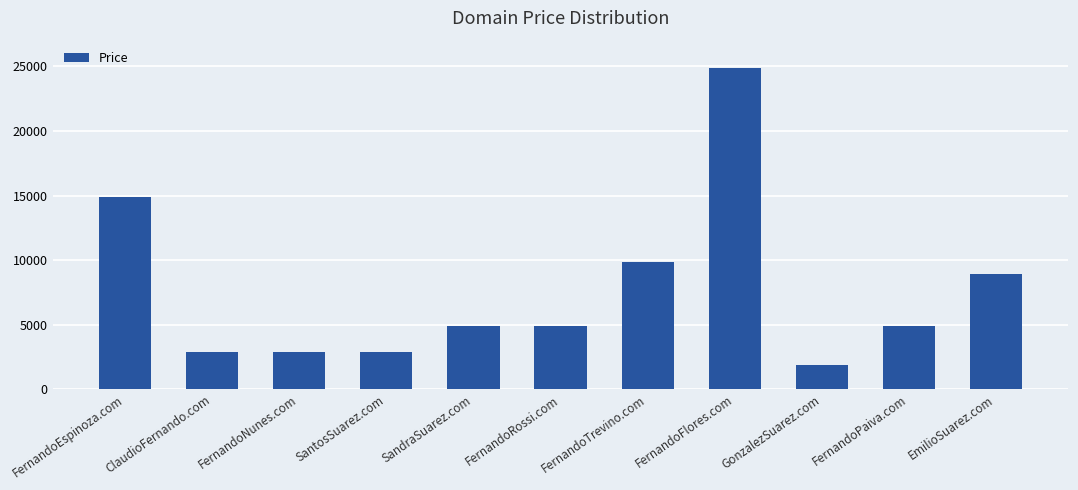

At which category does the chart reach its minimum across all series?

GonzalezSuarez.com